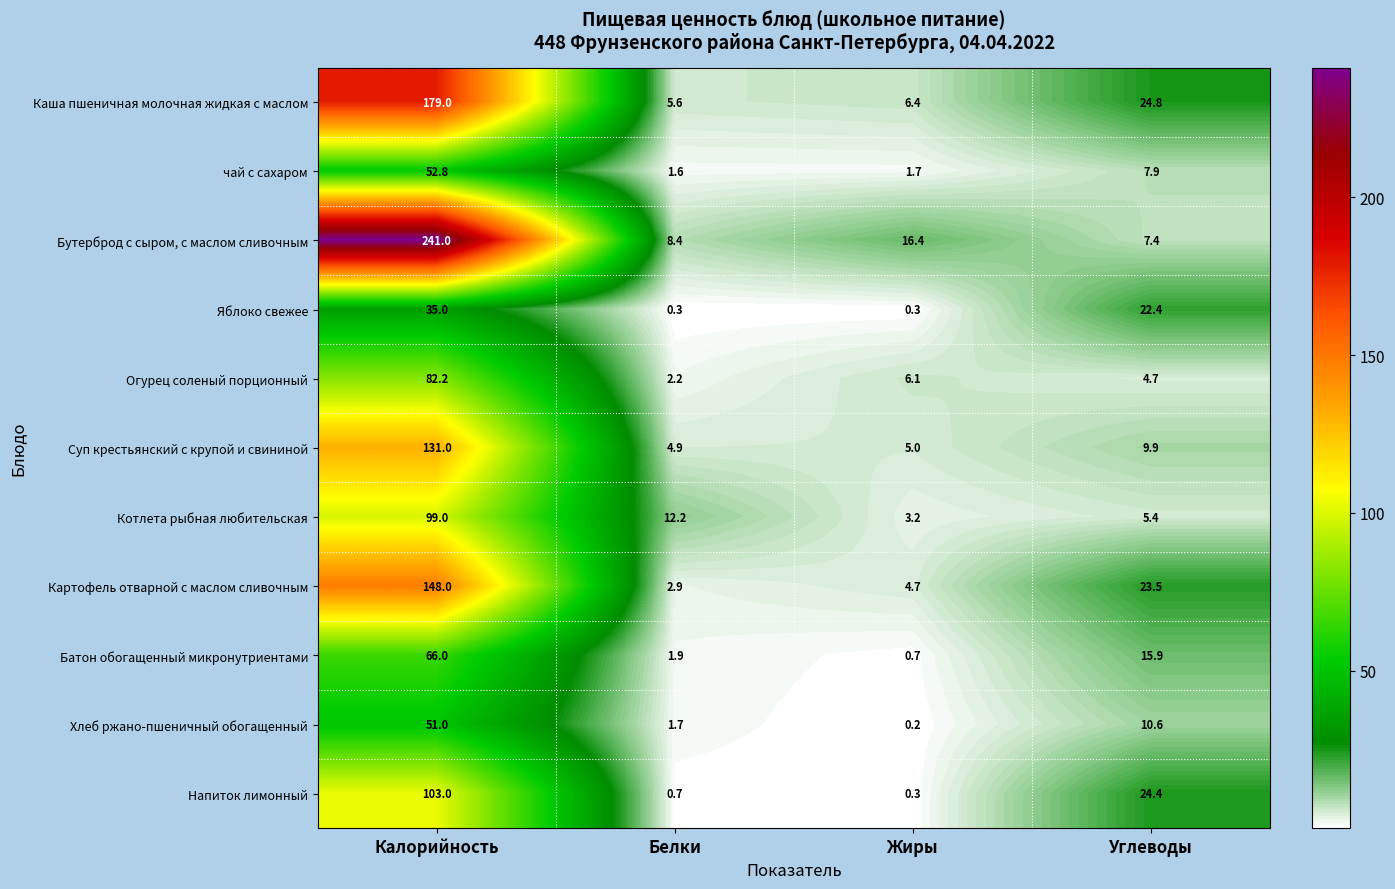

At which category does the chart reach its peak across all series?

Калорийность